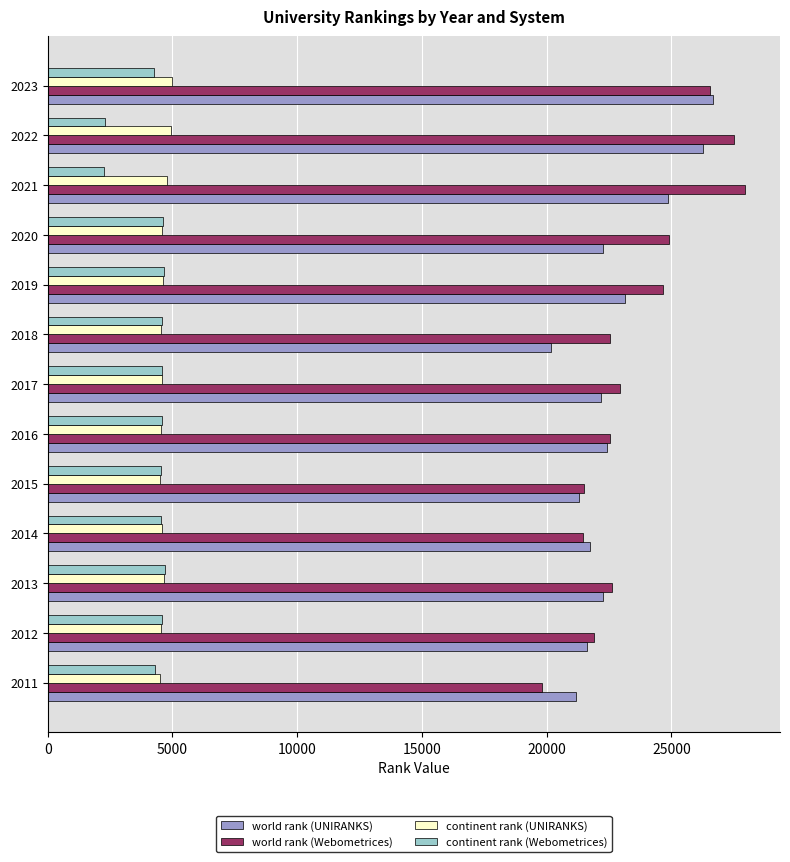

What is the average value of the continent rank (Webometrices) series?

4194